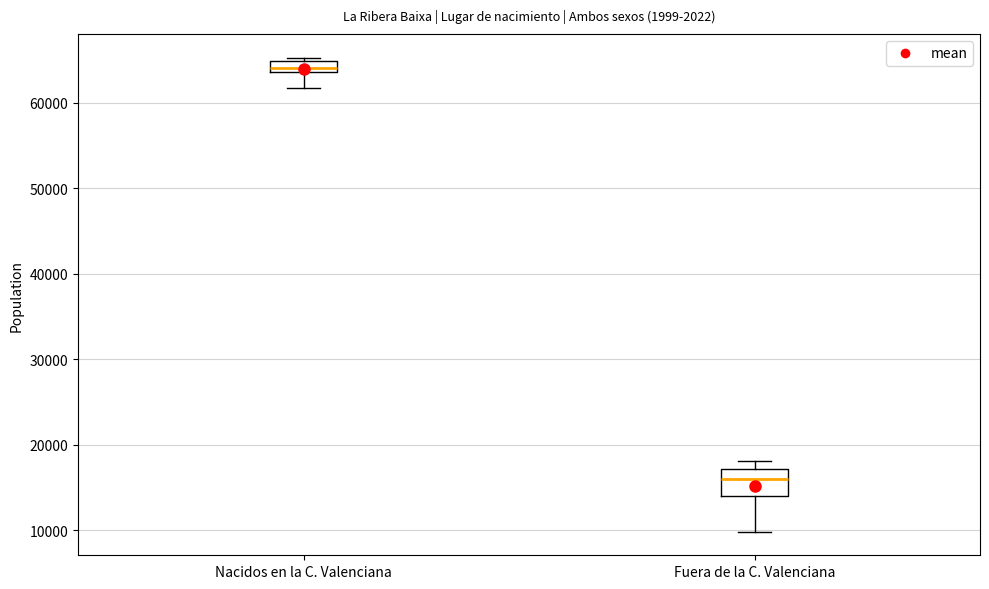

Where is the upper edge of the box for Fuera de la C. Valenciana on the y-axis? The values are not printed on the chart, so give them approximately, as read against the axis.

17000